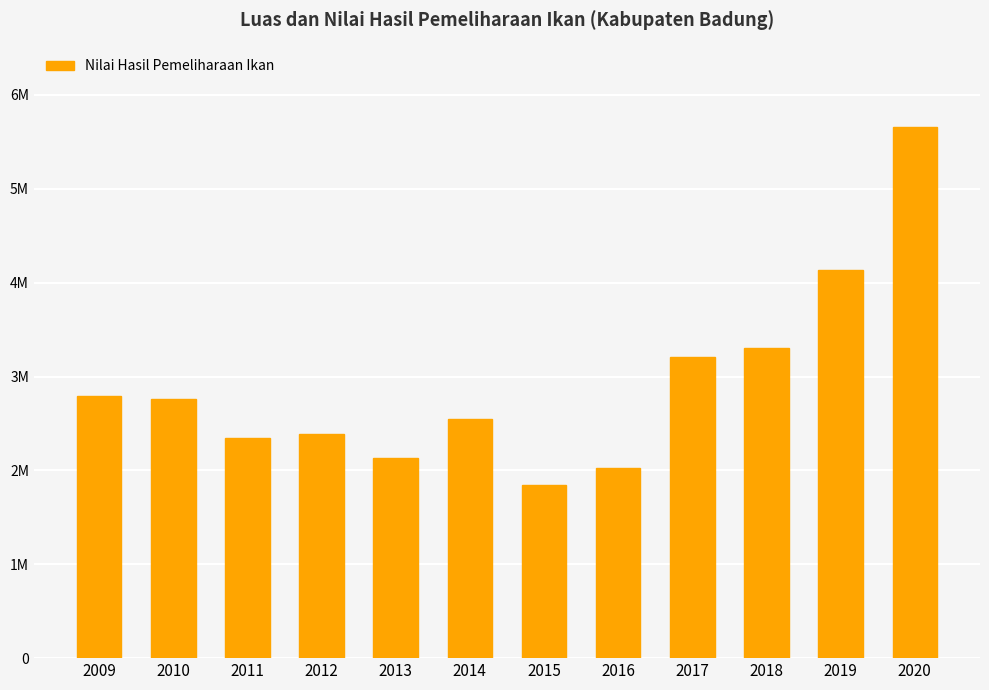

What is the ratio of the value at 2009 to the value at 2010?

1.0